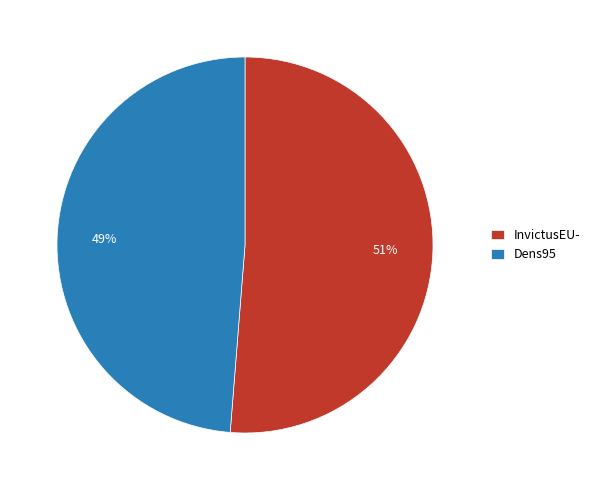

What is the majority slice?

InvictusEU-